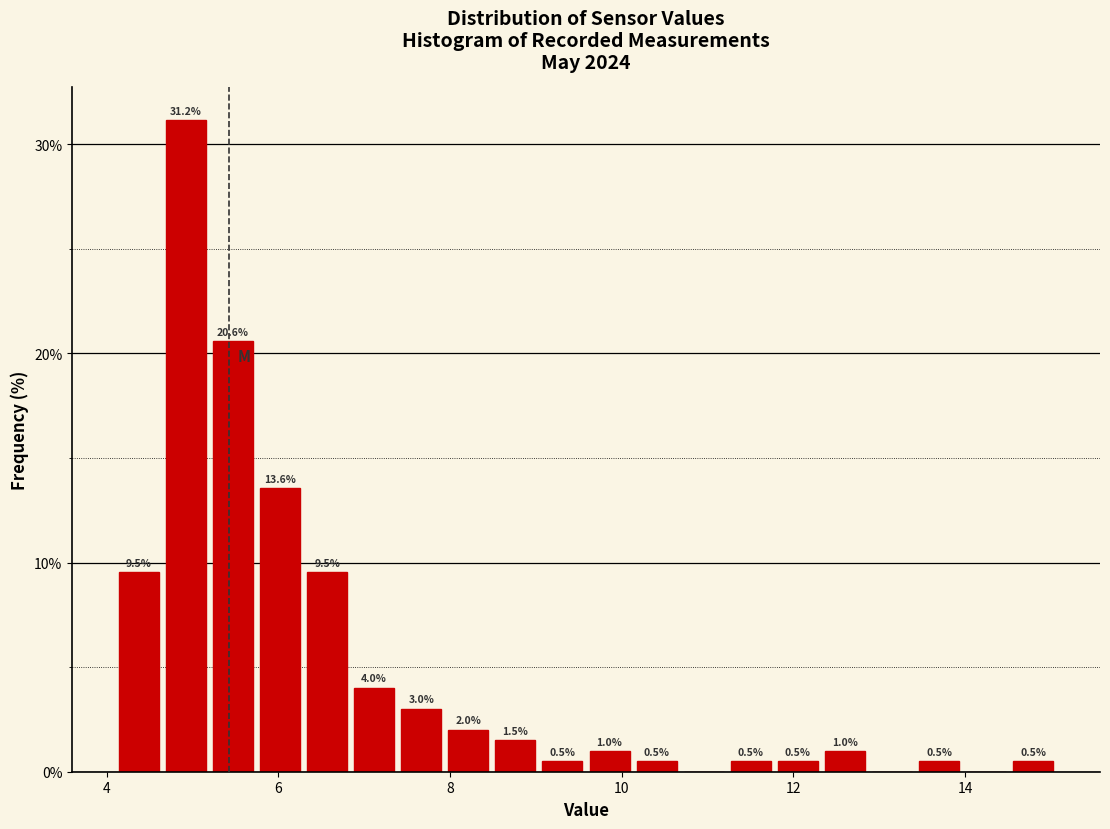

Around what value on the x-axis is the tallest bar? Give the approximate position of its centre, as read against the axis.

5.0